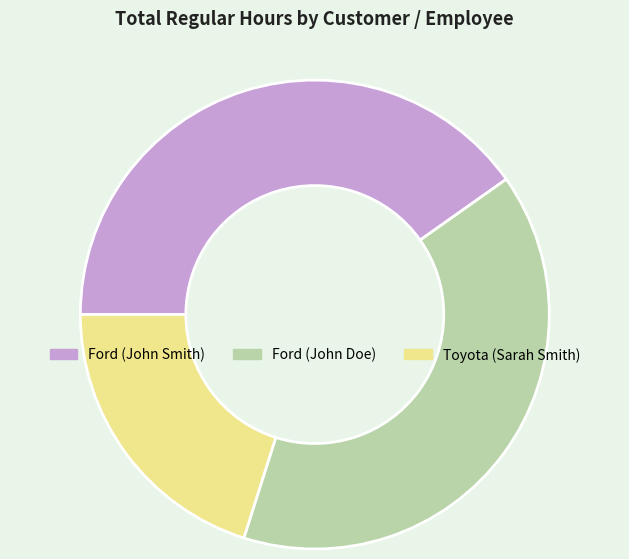

Is it true that Toyota (Sarah Smith) is 5% of the pie?

False